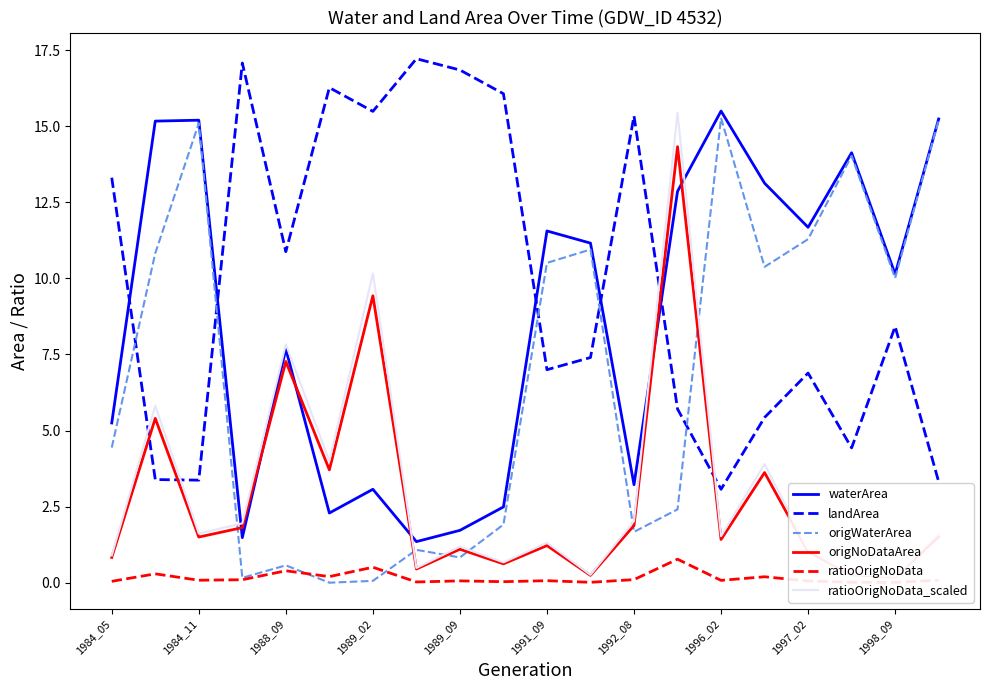

Is it true that waterArea equals 0.5 at 1997_02?

False